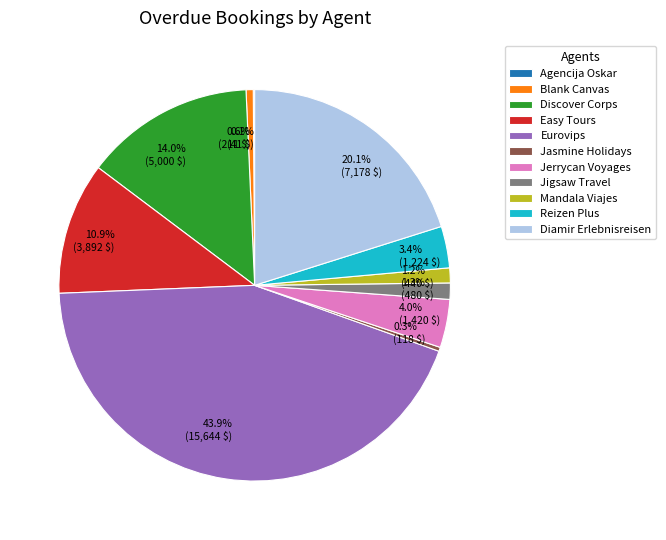

How much of the chart is everything except Blank Canvas?

99.4%